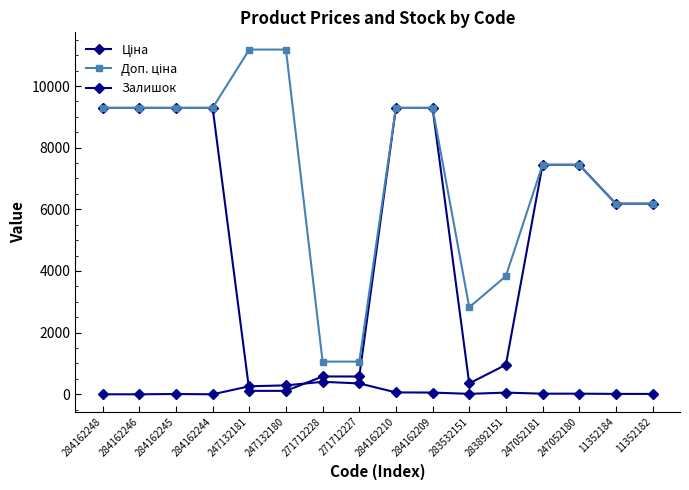

Reading right to left, list all the values displayed in this chart.

Ціна: 6182.6	6182.6	7444.6	7444.6	958.4	352.6	9290.5	9290.5	578.1	578.1	111.8	111.8	9290.5	9290.5	9290.5	9290.5
Доп. ціна: 6182.6	6182.6	7444.6	7444.6	3833.8	2821.2	9290.5	9290.5	1060.0	1060.0	11182.0	11182.0	9290.5	9290.5	9290.5	9290.5
Залишок: 12.0	13.0	21.0	20.0	55.0	15.0	56.0	62.0	353.0	405.0	290.0	260.0	0.0	10.0	0.0	0.0